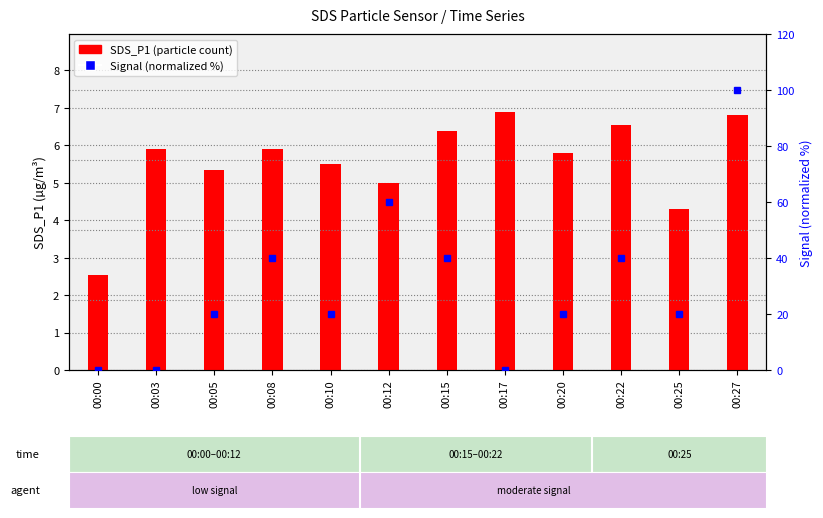

How many values in the SDS_P1 series are below 5?

2